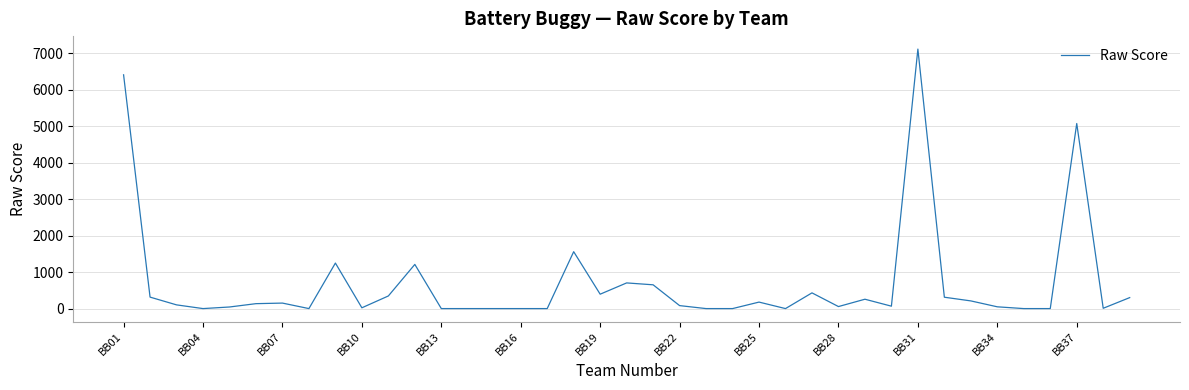

What is the maximum value shown in the chart?

7120.4